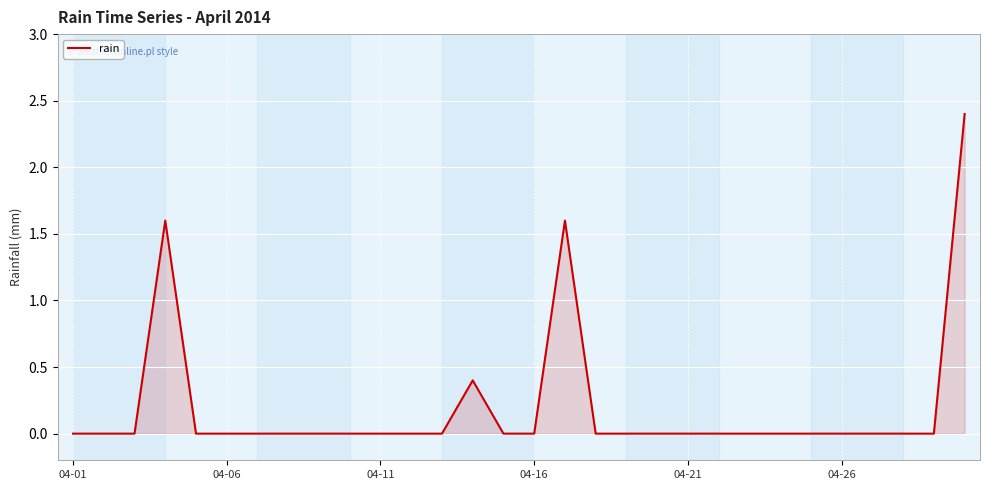

Does the chart have visible grid lines?

Yes